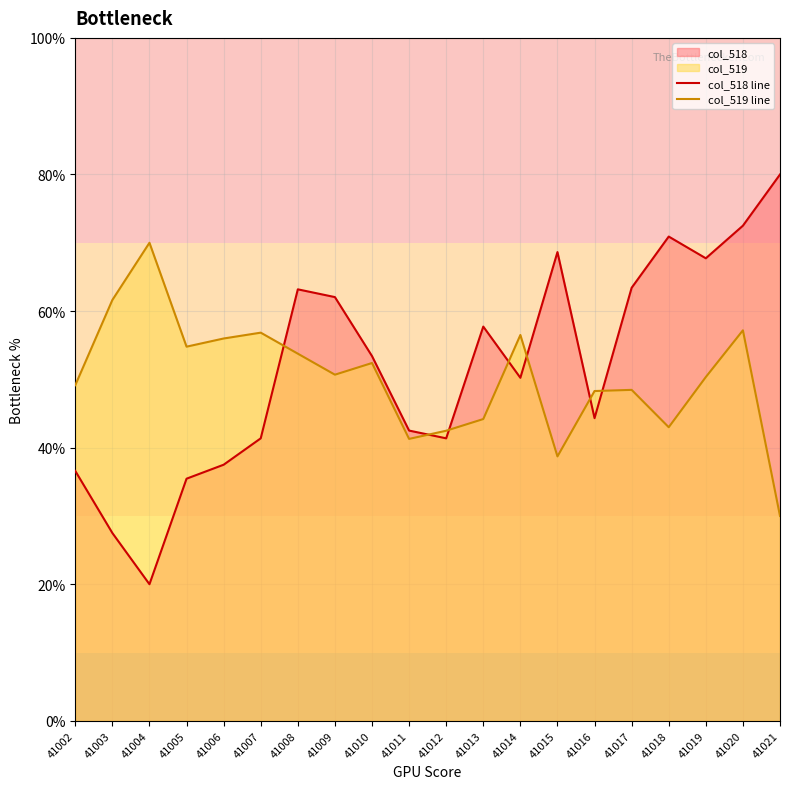

What value does the col_518 line series have at 41015?

68.6